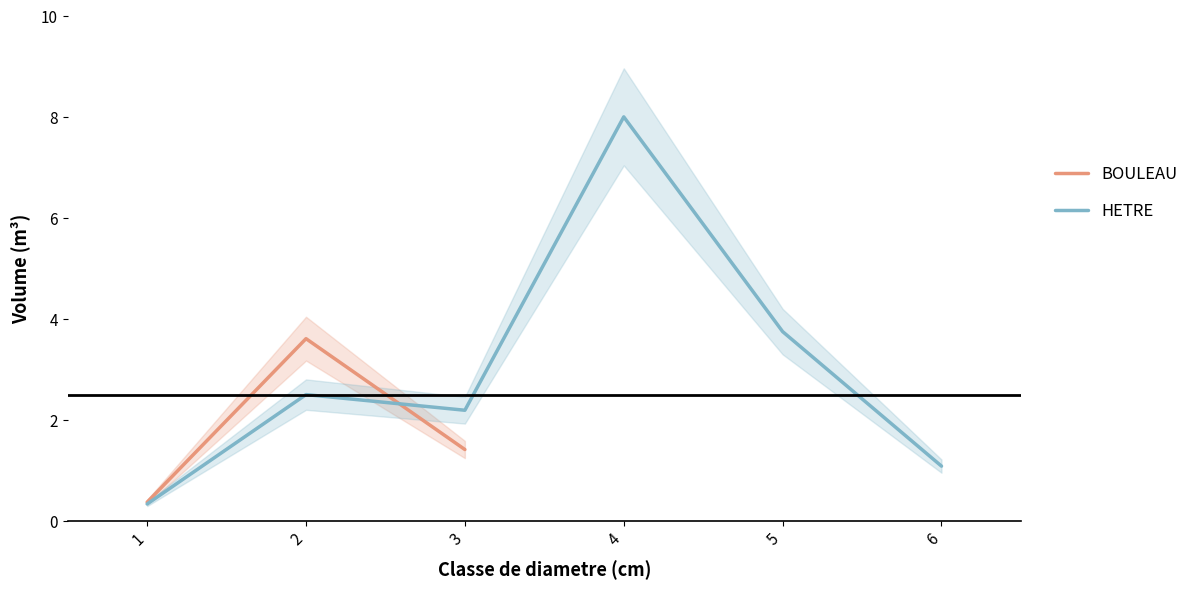

At how many categories does at least one series exceed 0?

6